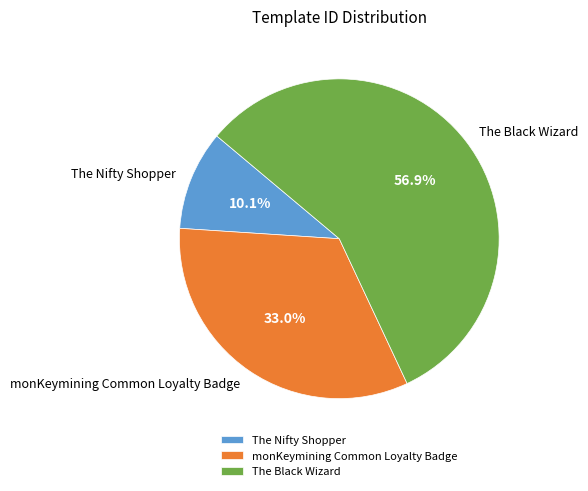

Between monKeymining Common Loyalty Badge and The Nifty Shopper, which is larger?

monKeymining Common Loyalty Badge